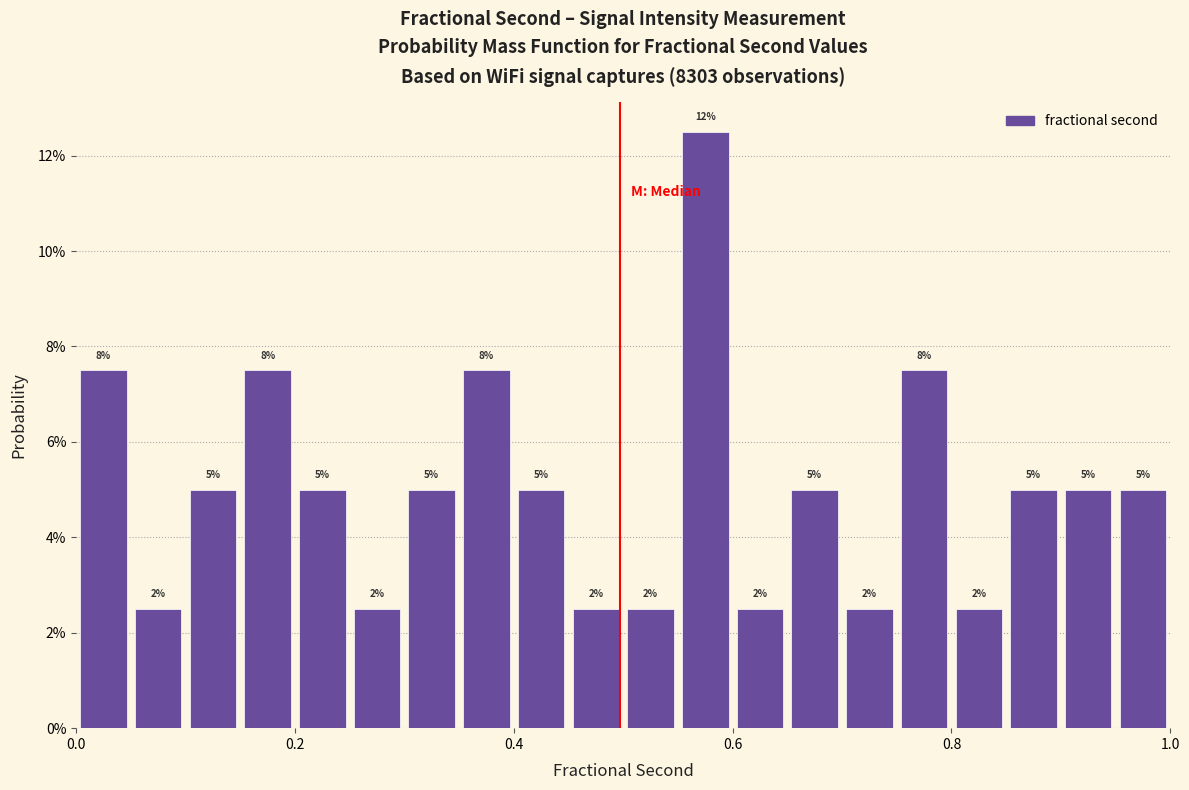

Read against the x-axis, roughly where is the centre of the tallest bar?

0.58